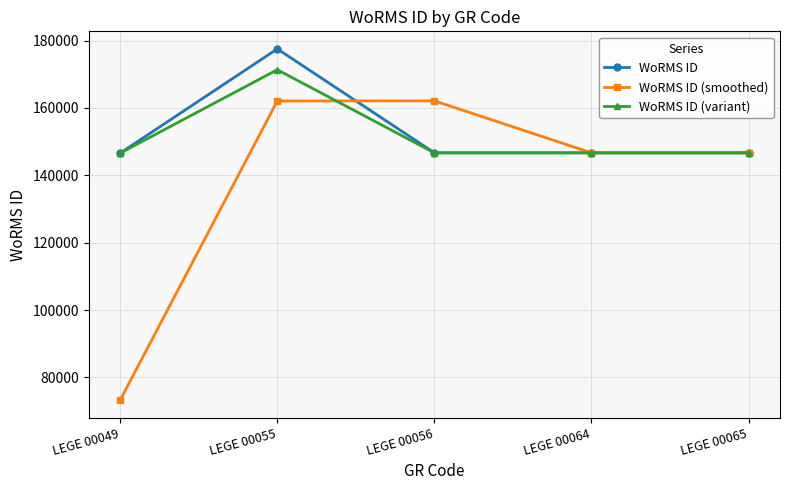

Which series changed the most between LEGE 00056 and LEGE 00064?

WoRMS ID (smoothed)